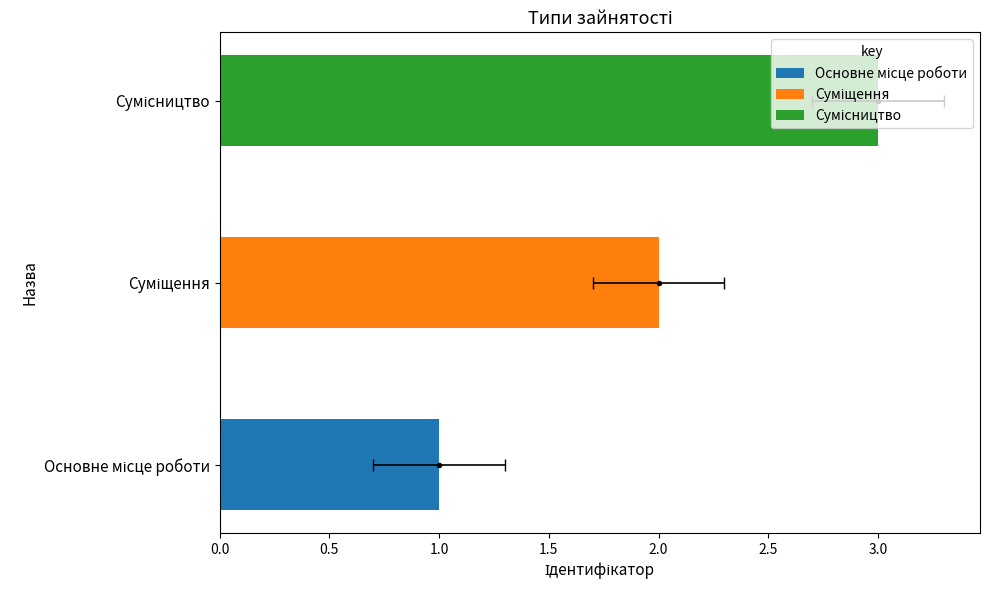

The chart shows a value of 1 at Сумісництво. True or false?

False